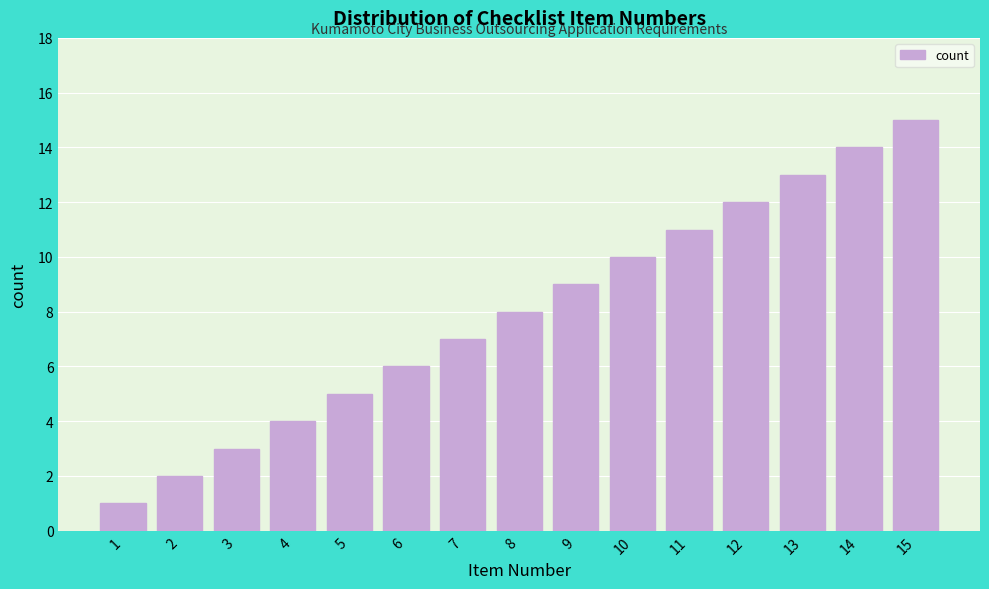

Which category has the highest value across all series?

15